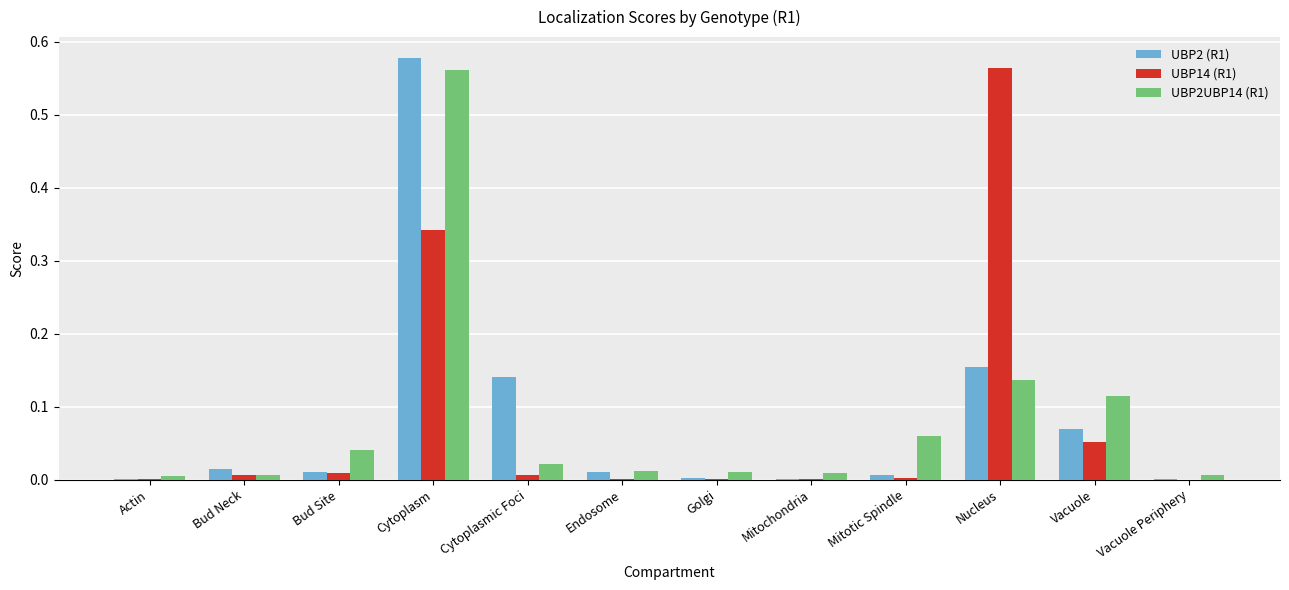

At which category is the sum across all series the highest?

Cytoplasm